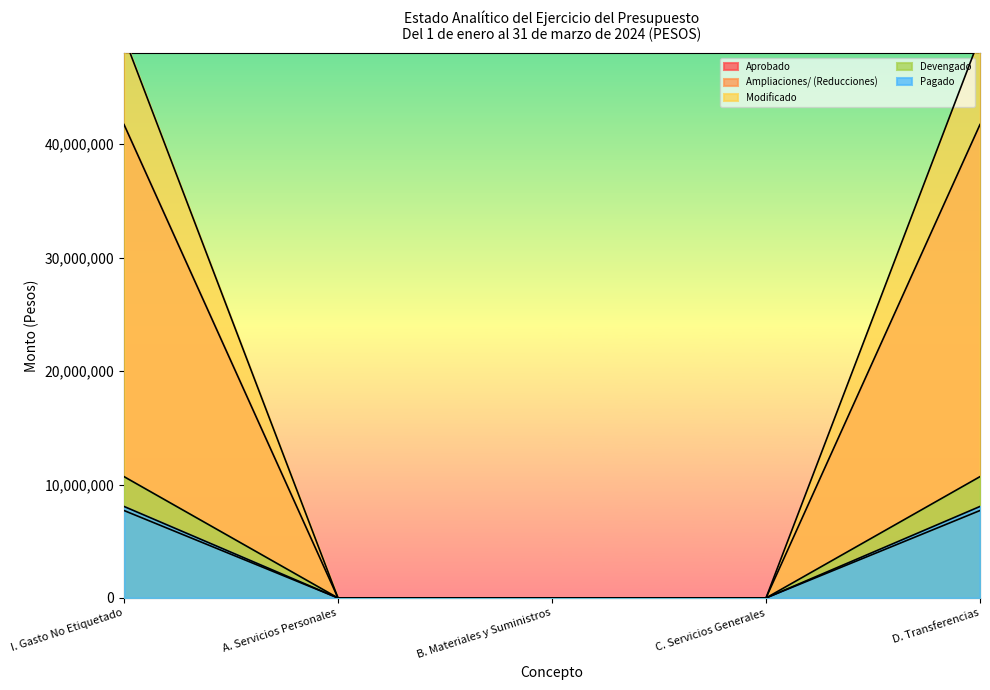

What is the average value of the Pagado series?

3227458.1